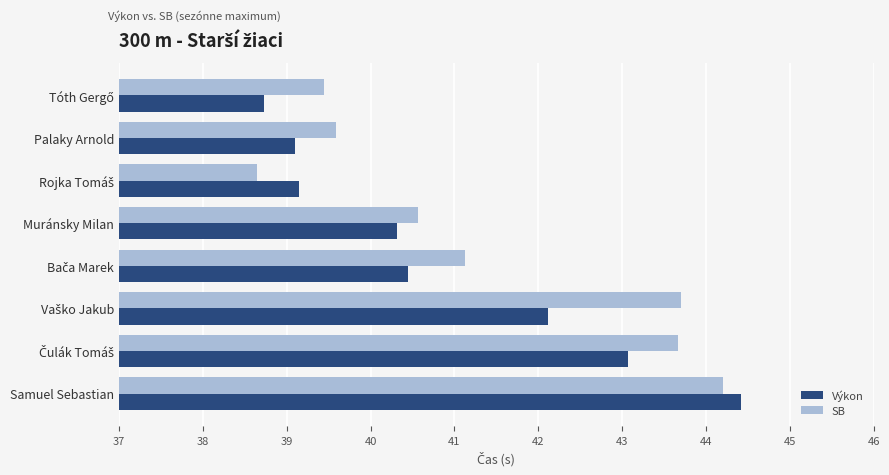

The SB series shows 11.2 at Samuel Sebastian. True or false?

False